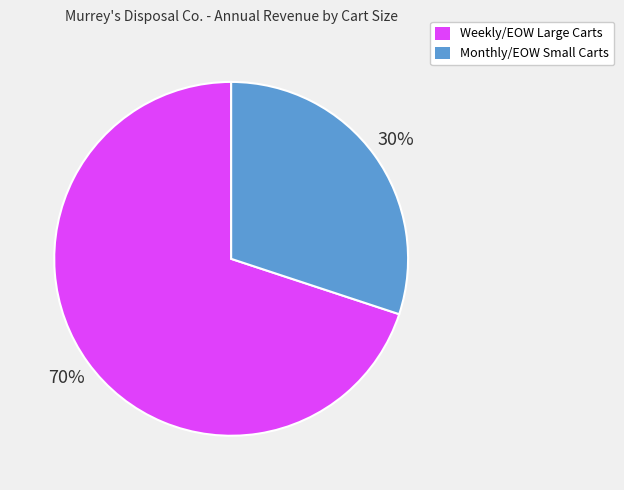

Approximately how many times larger is the value at Monthly/EOW Small Carts compared to Weekly/EOW Large Carts?

0.4